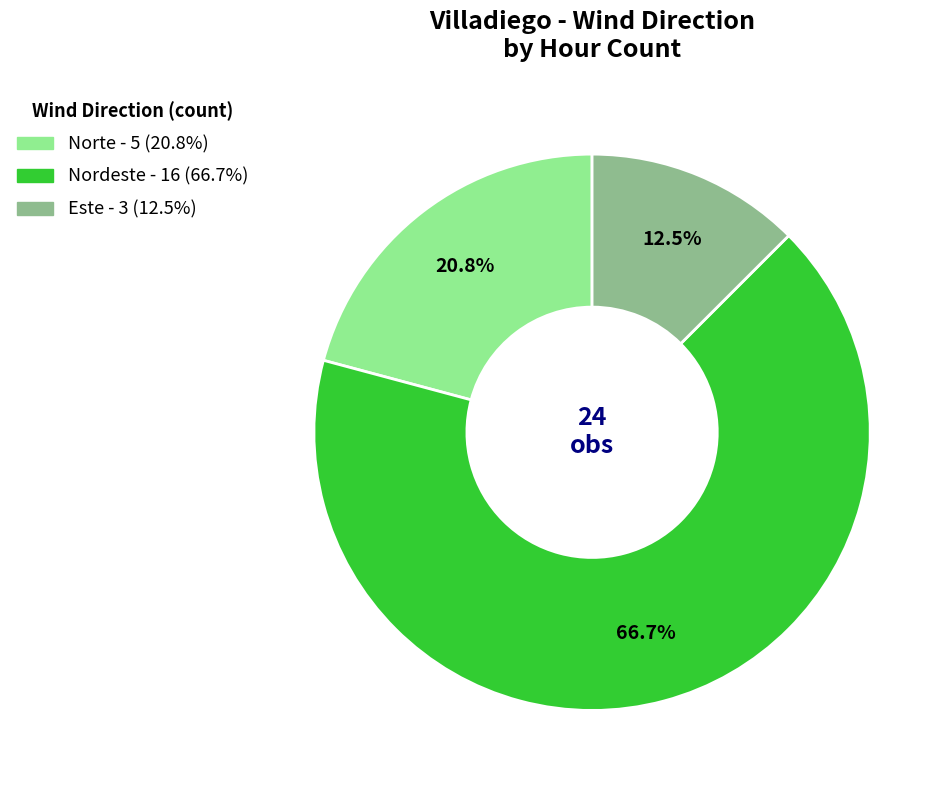

What is the ratio of the value at Norte to the value at Nordeste?

0.3